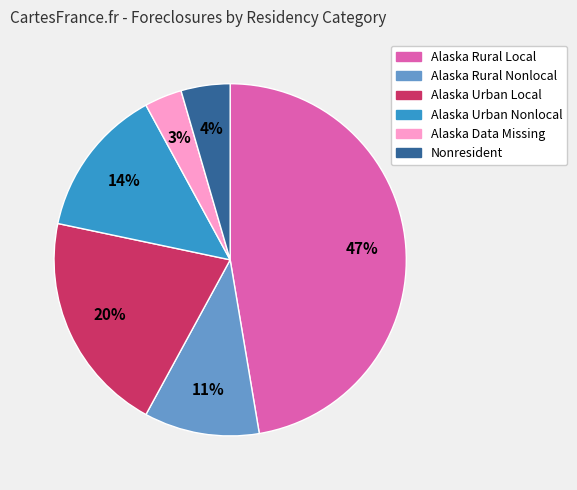

Is there a majority slice in this chart?

No